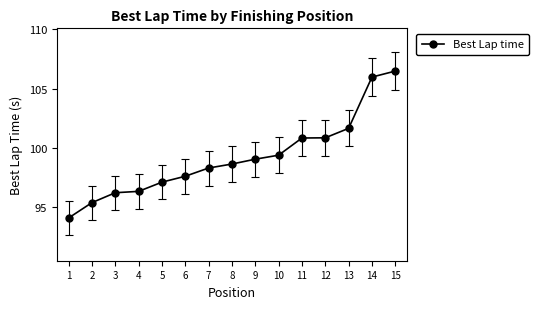

The chart shows a value of 97.1 at 5. True or false?

True